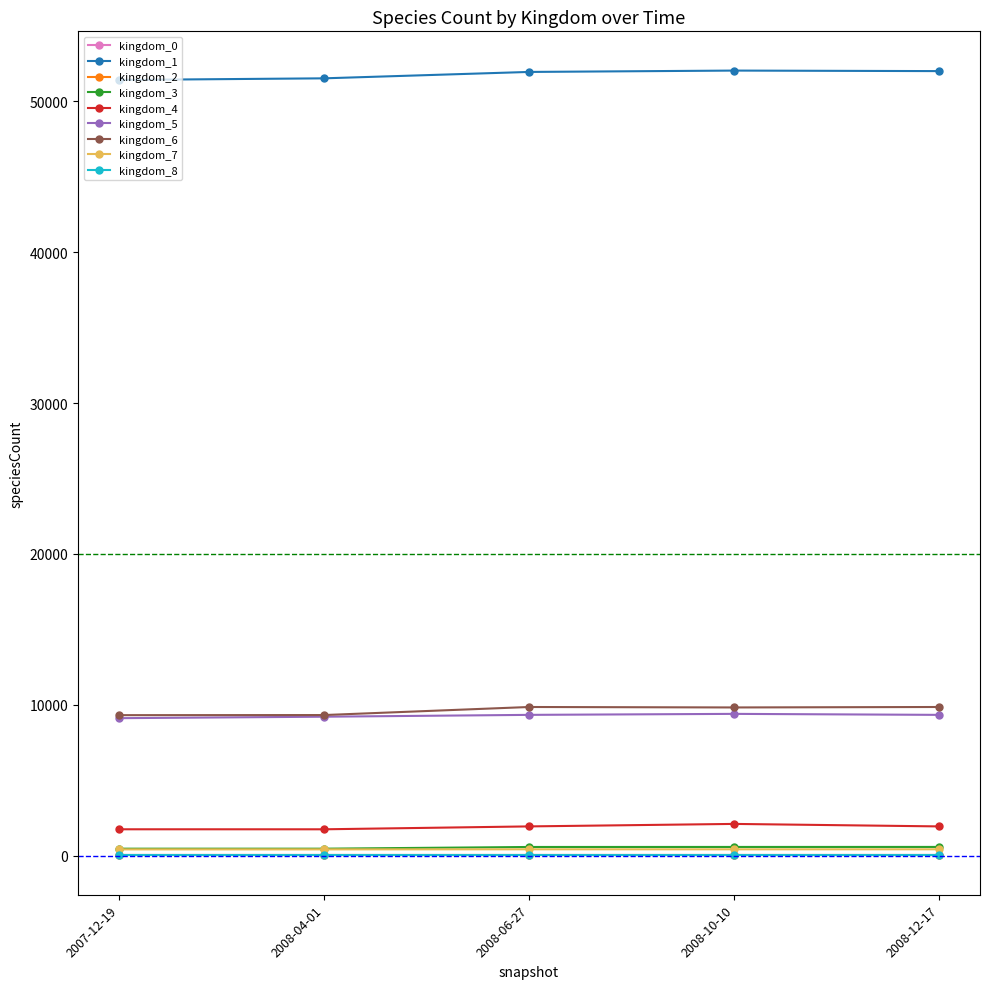

What are all the series names shown in the legend?

kingdom_0, kingdom_1, kingdom_2, kingdom_3, kingdom_4, kingdom_5, kingdom_6, kingdom_7, kingdom_8